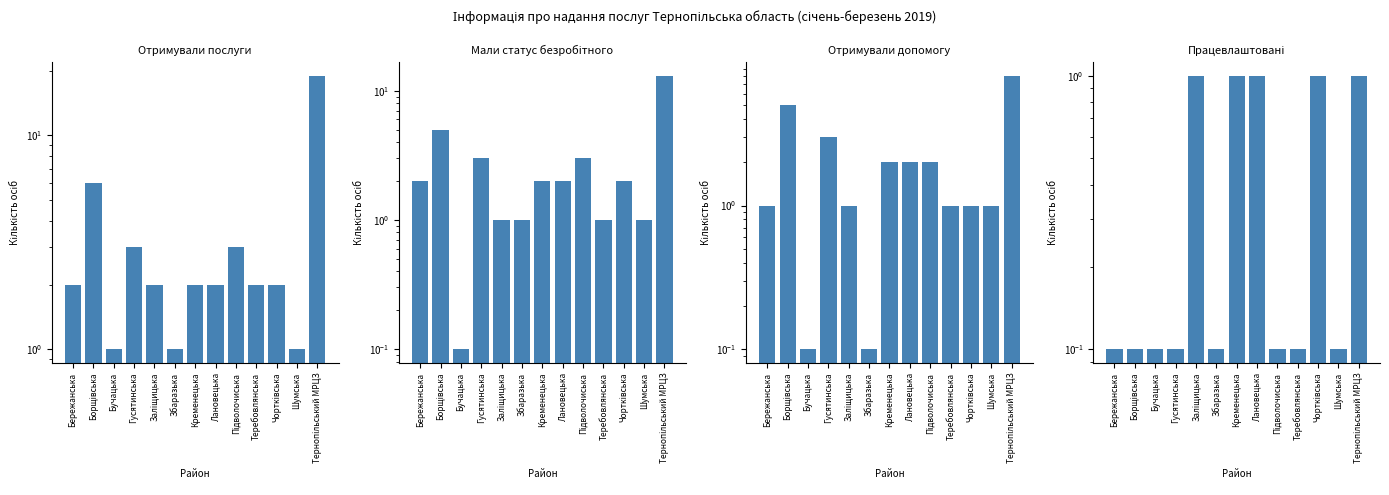

Rank the series at Чортківська from lowest to highest value.

Отримували допомогу, Працевлаштовані, Отримували послуги, Мали статус безробітного